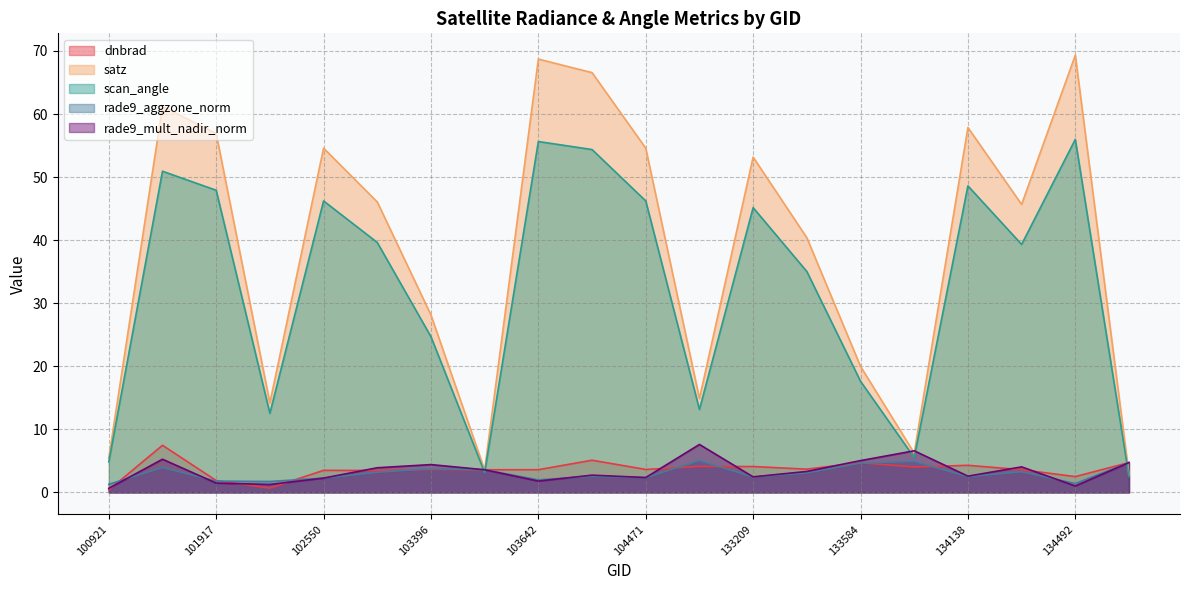

List the series in order of their peak value, lowest first.

rade9_aggzone_norm, dnbrad, rade9_mult_nadir_norm, scan_angle, satz